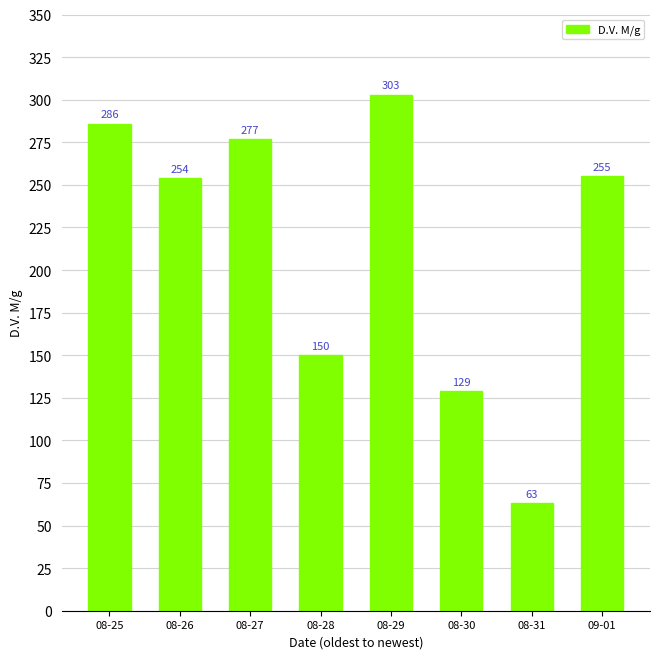

What is the sum of the values at 08-31 and 08-29?

366